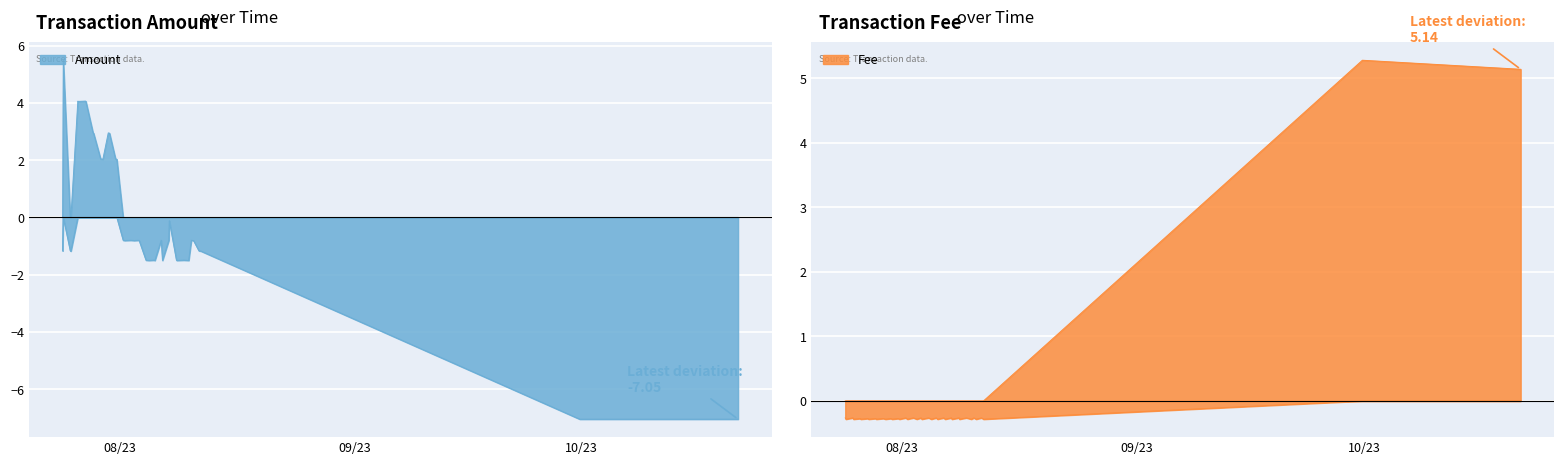

What is the total value across all series at 3?

5.9